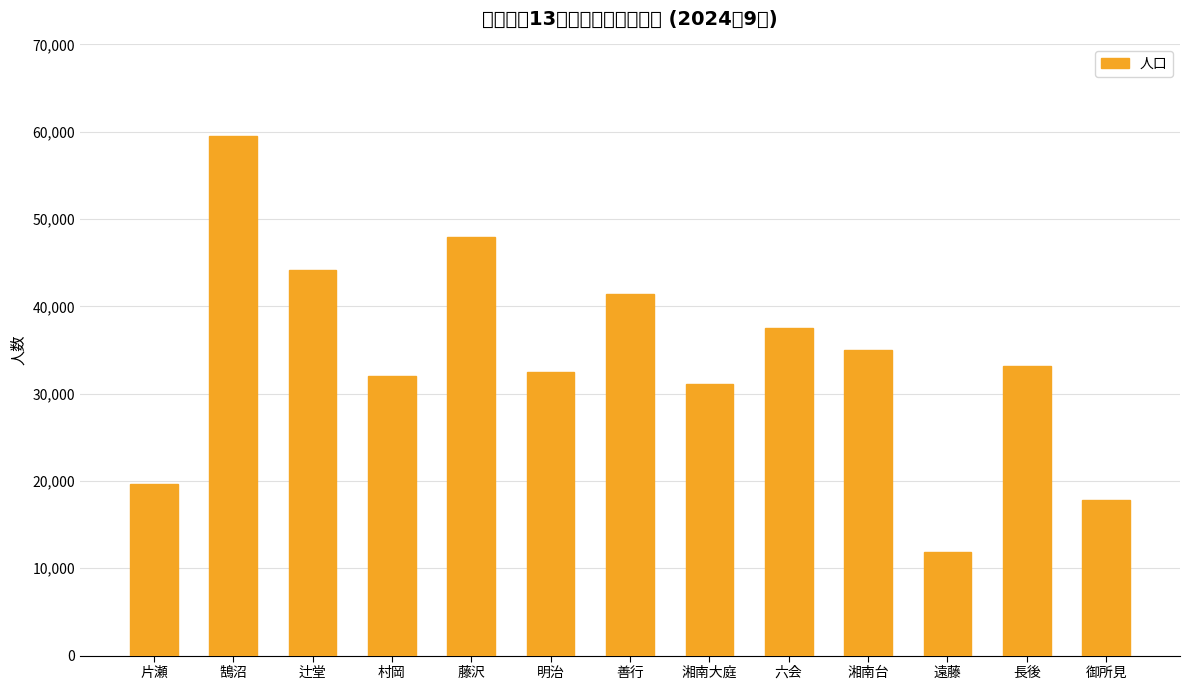

Does the chart contain stacked bars?

No